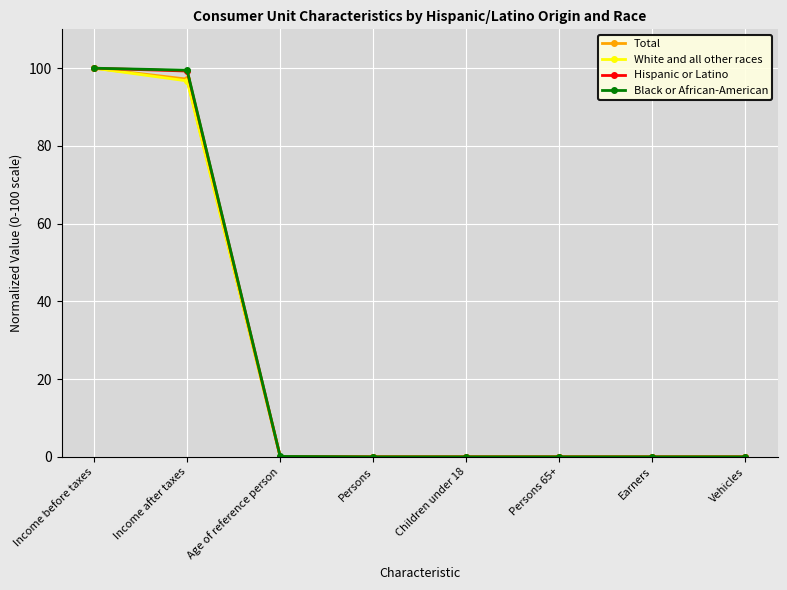

What is the label of the 3rd point from the left?

Age of reference person